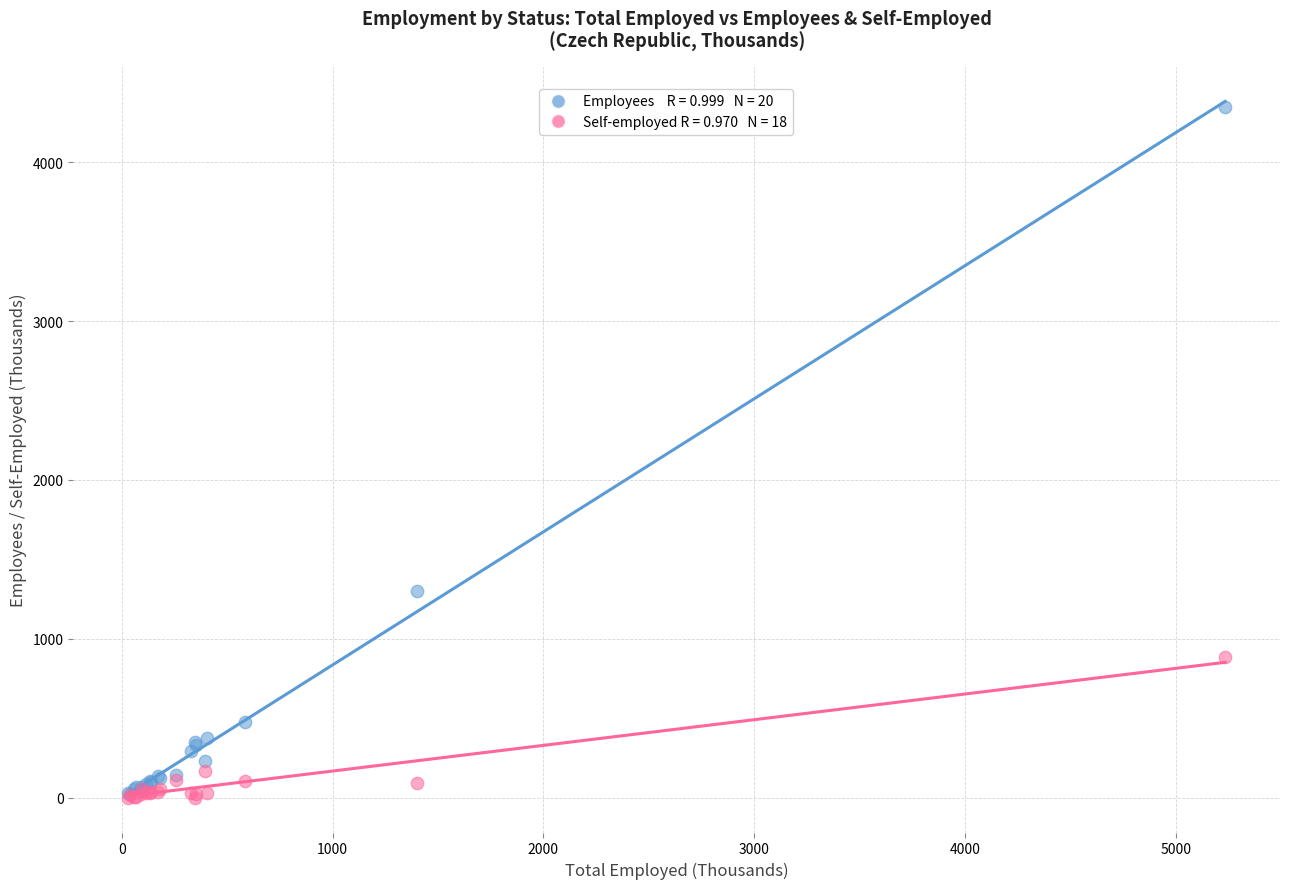

Across all series, what Y value is closest to 2175?

1303.9